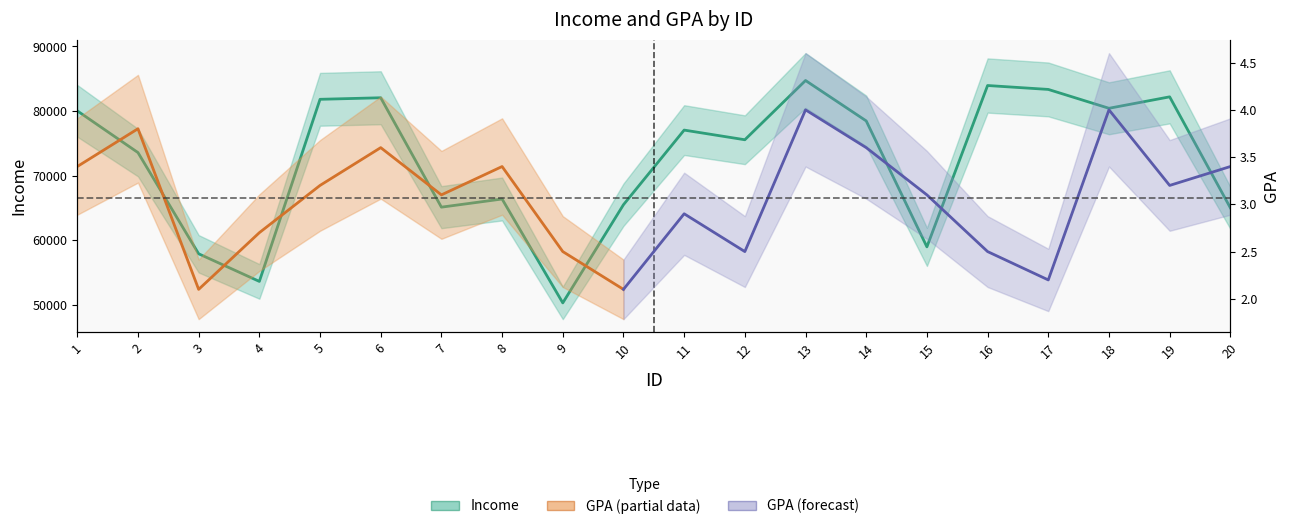

Read the value at 19, to the nearest 100.

82200